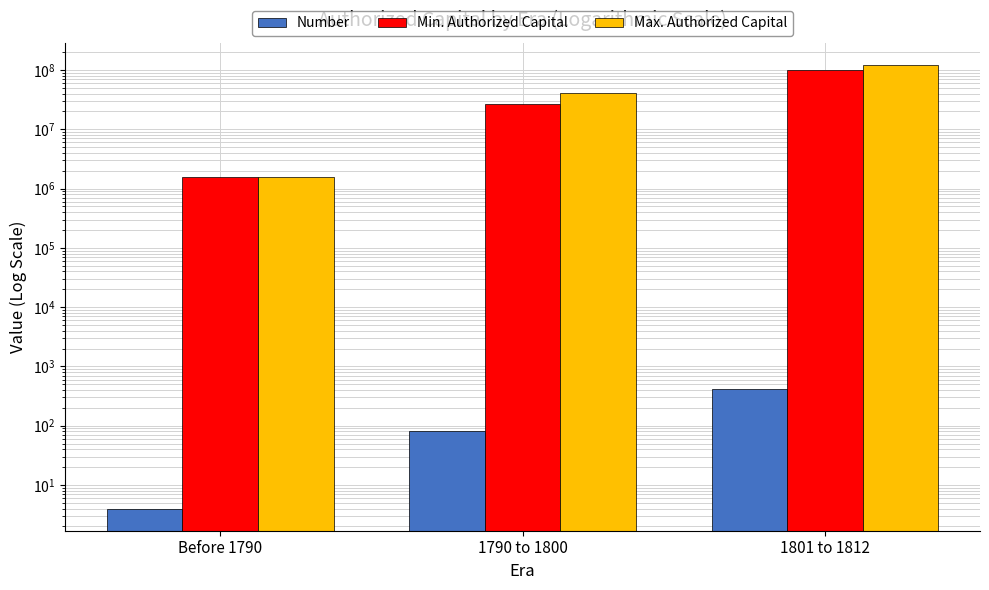

How many values in the Min. Authorized Capital series are below 26653012?

1